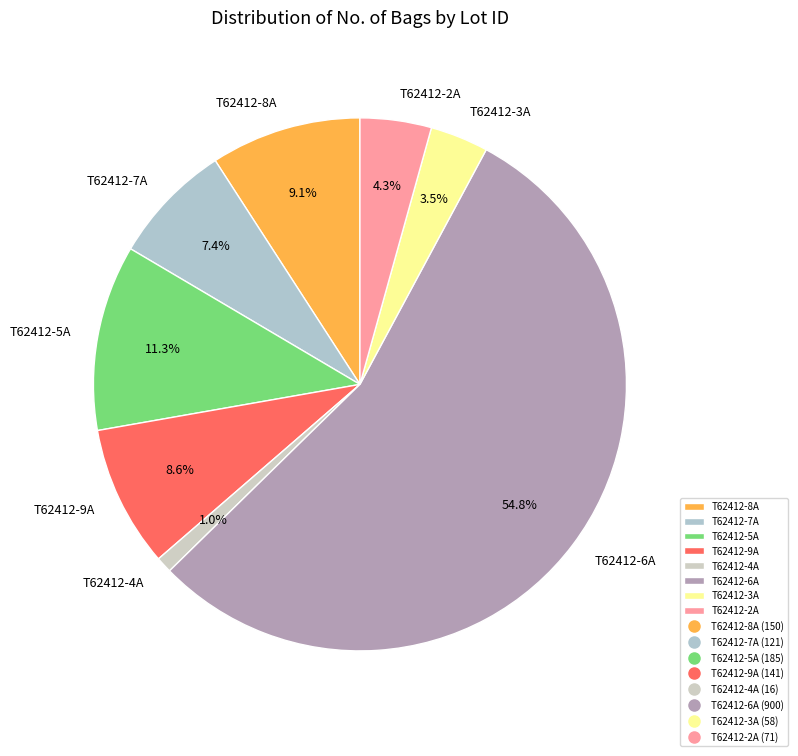

Is there a majority slice in this chart?

Yes